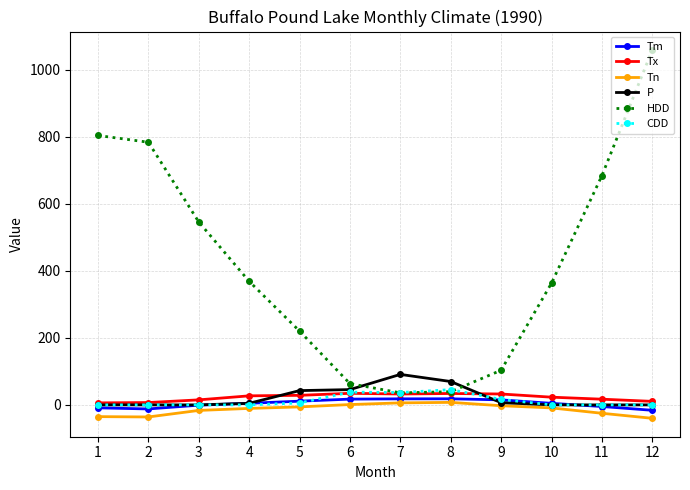

Which series changed the most between 5 and 9?

HDD